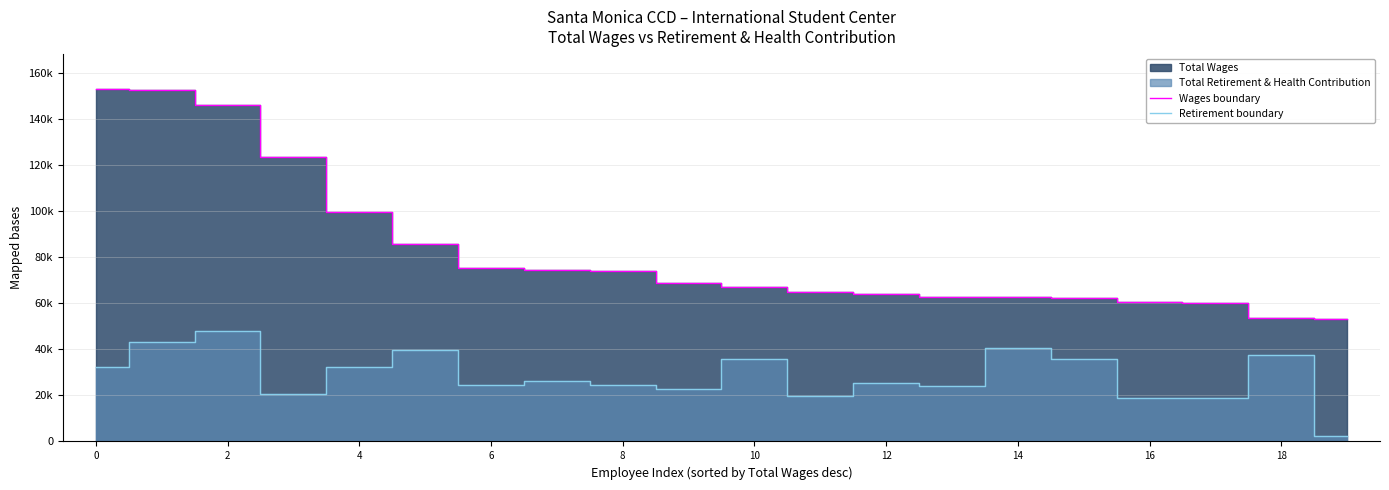

At which category is the sum across all series the highest?

2